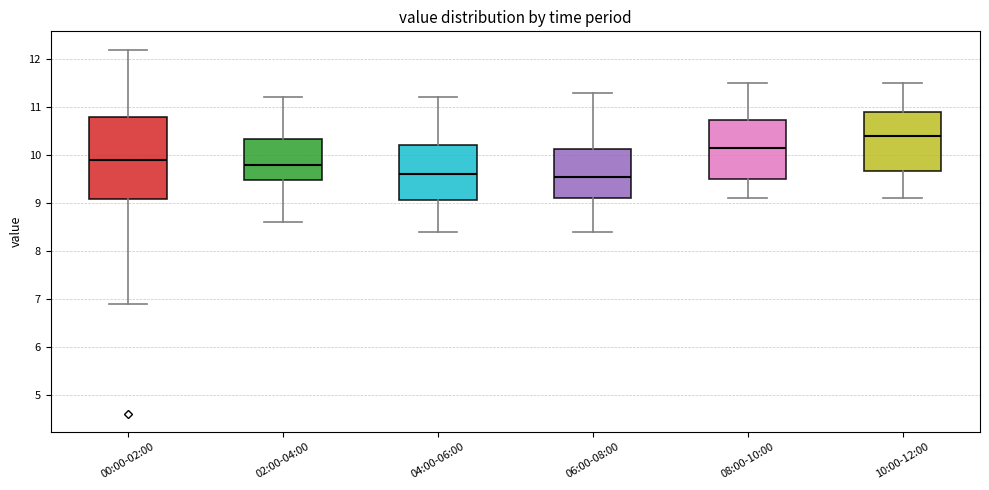

Where is the upper edge of the box for 04:00-06:00 on the y-axis? The values are not printed on the chart, so give them approximately, as read against the axis.

10.2